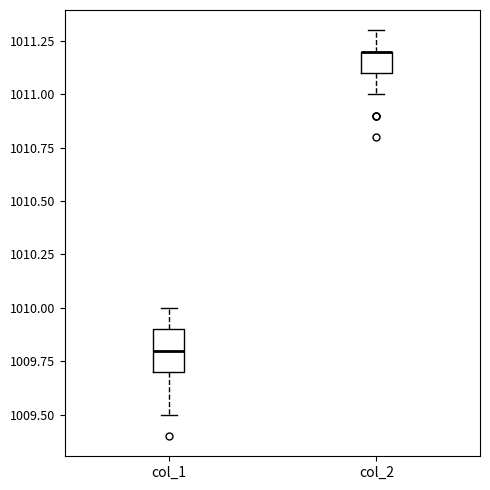

Where does the median line of the box for col_1 sit on the y-axis? The values are not printed on the chart, so give them approximately, as read against the axis.

1009.8